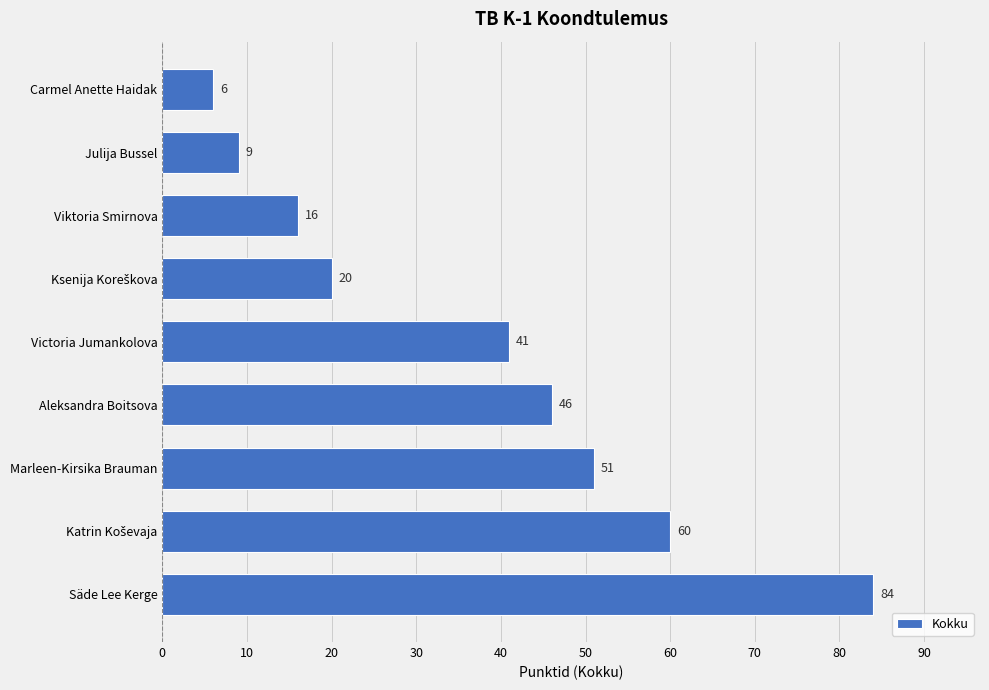

What is the change in value from Aleksandra Boitsova to Julija Bussel?

-37